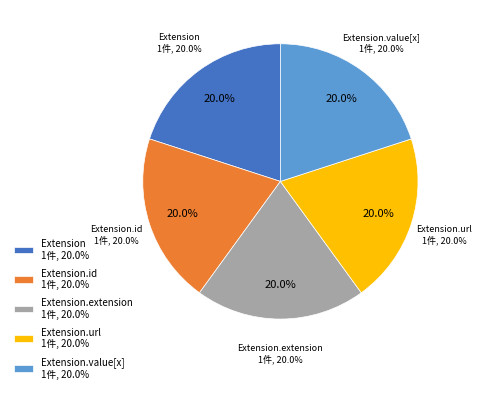

What is the largest slice in the pie chart?

Extension.url